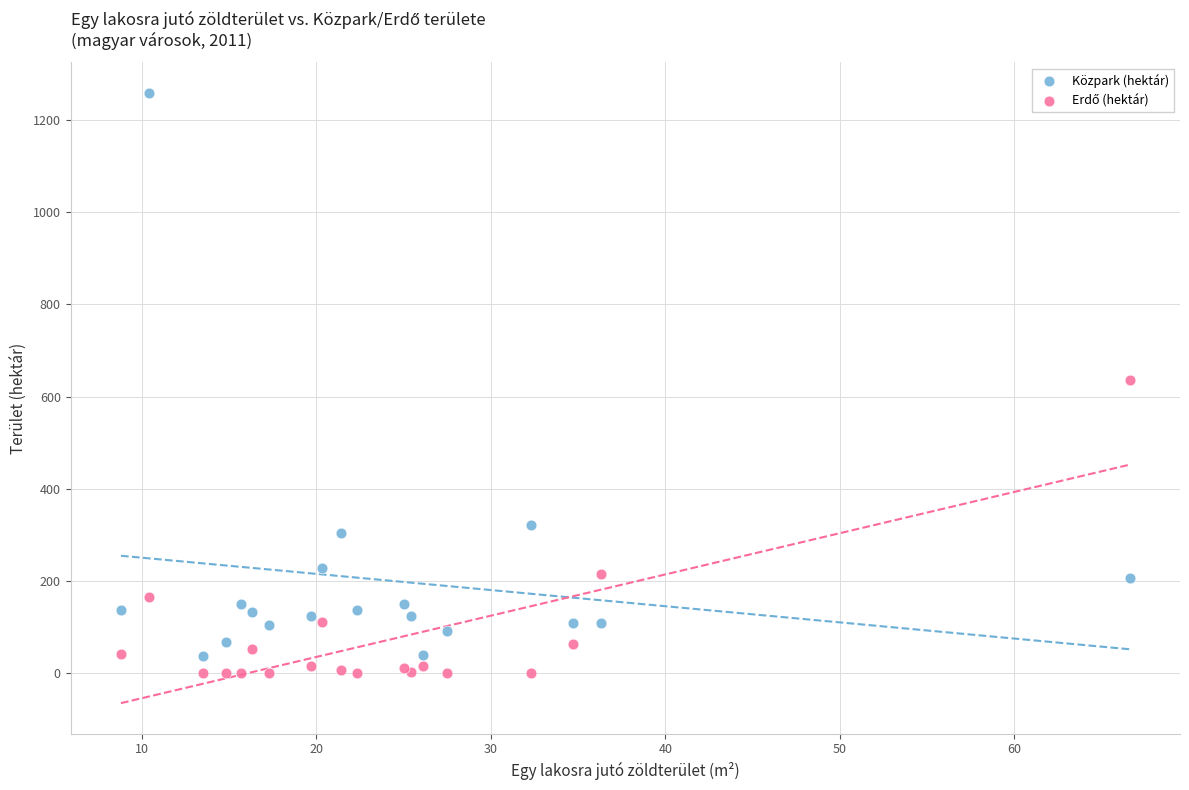

What is the X range (max minus min) for the scatter plot?

57.8